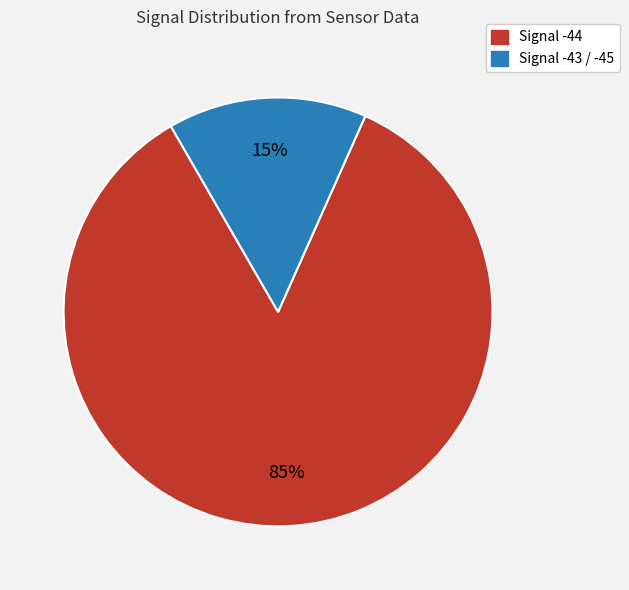

Is there a majority slice in this chart?

Yes